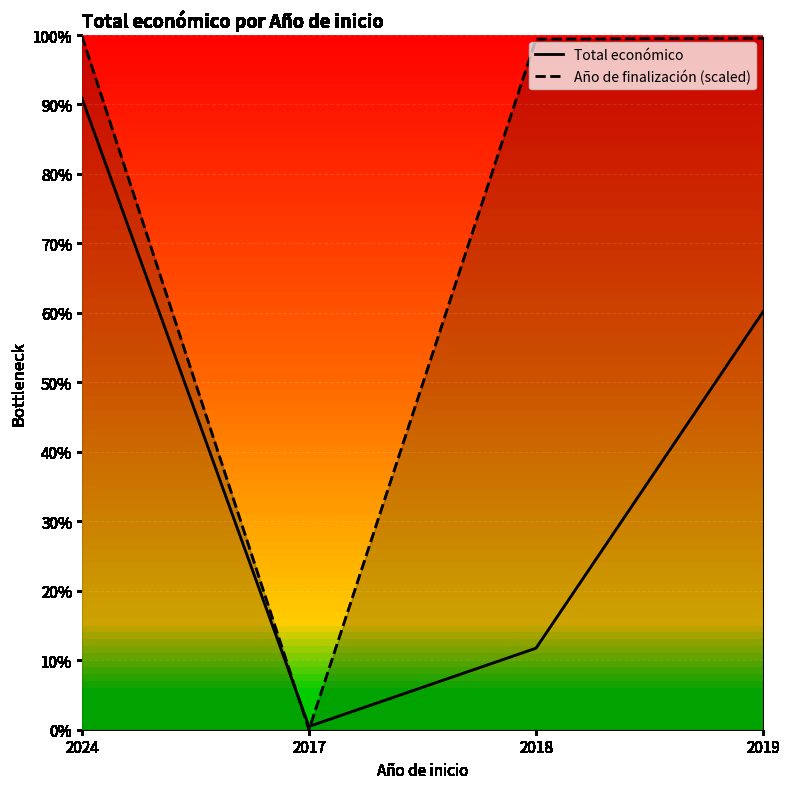

Count the number of data series in this chart.

2